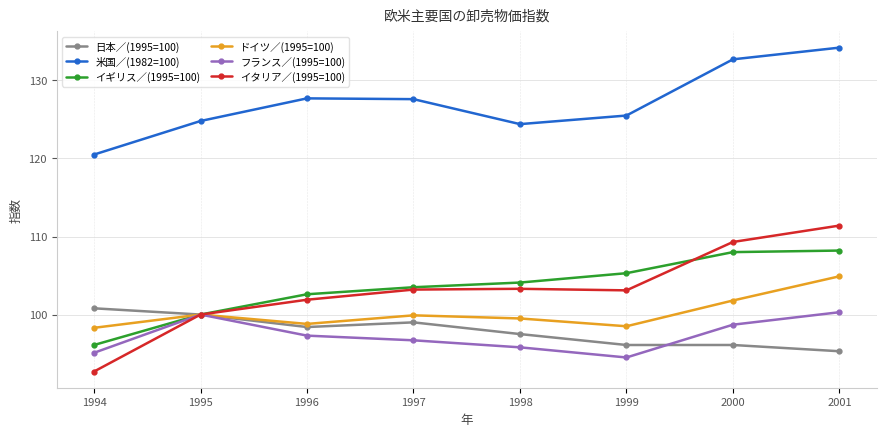

True or false: イギリス／(1995=100) has more than 2 points higher than both neighbors.

False